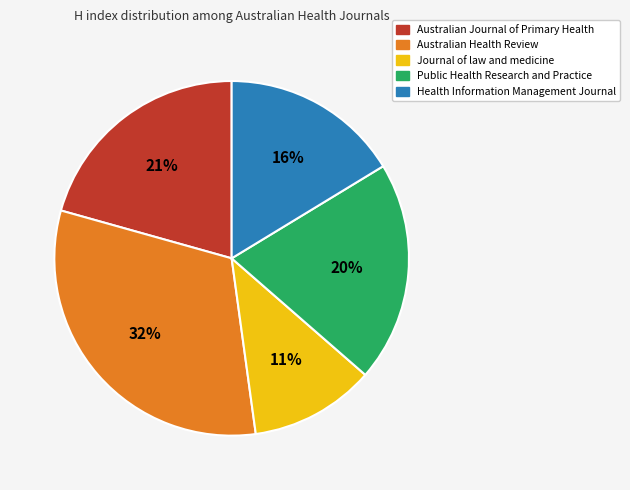

Does Public Health Research and Practice represent more than half of the total?

No